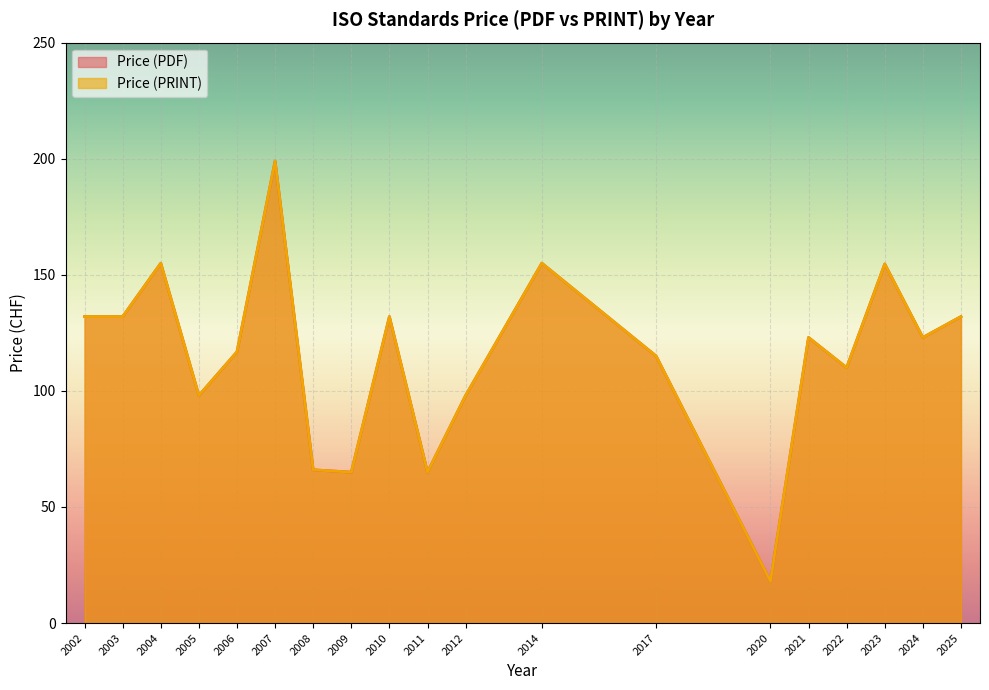

Is it true that Price (PDF) equals 19 at 35?

False